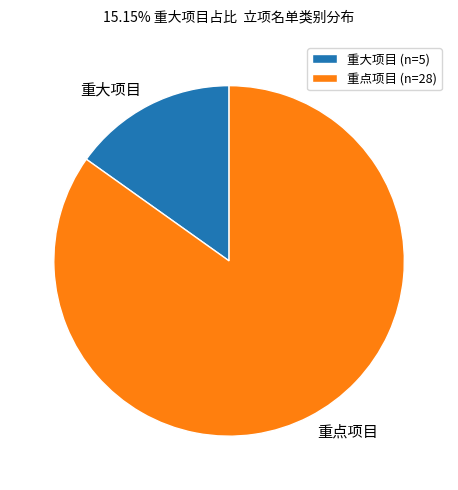

Is the sum of 重大项目 and 重点项目 greater than half?

Yes